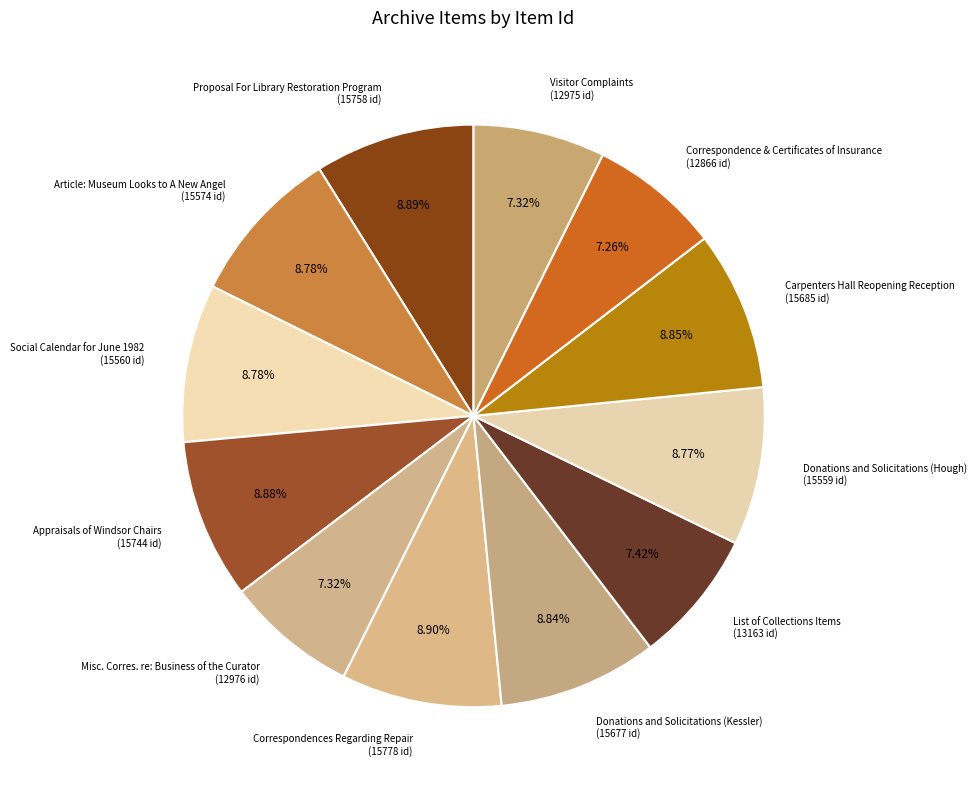

What portion of the pie excludes Donations and Solicitations (Hough)?

91.2%